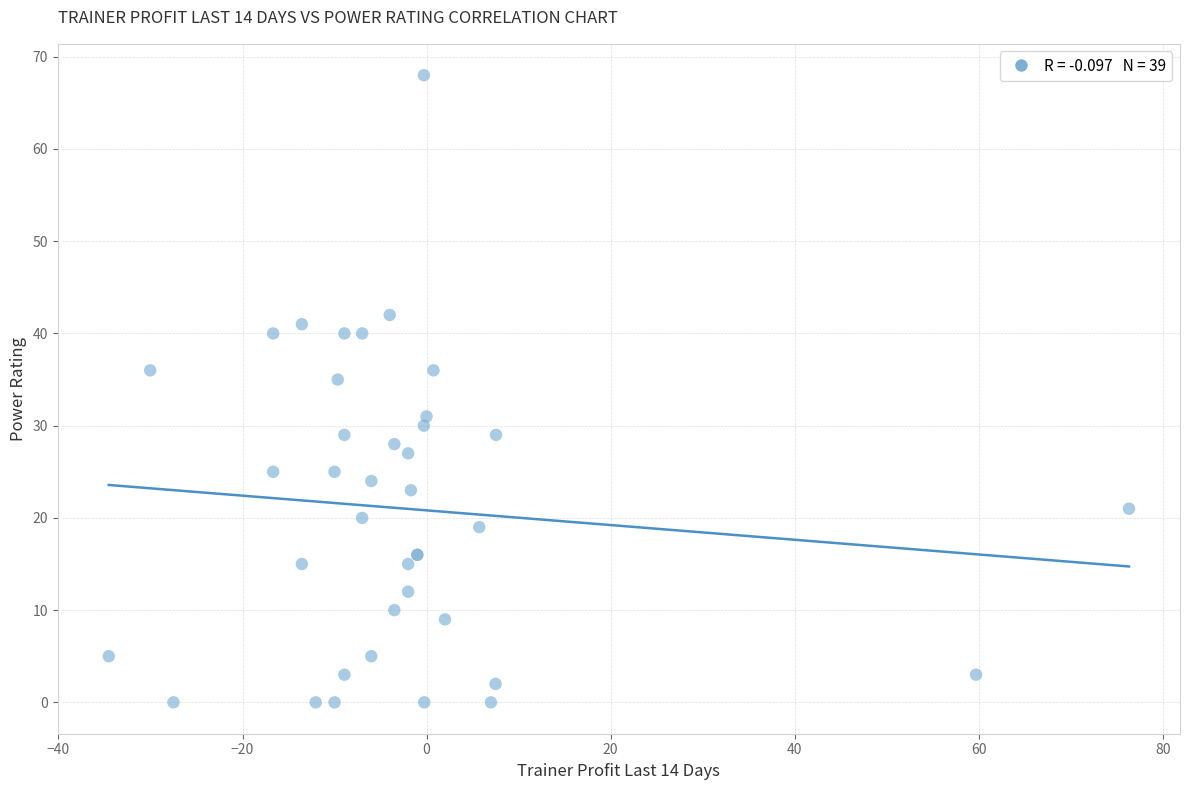

What Y value in the scatter plot is closest to 34?

35